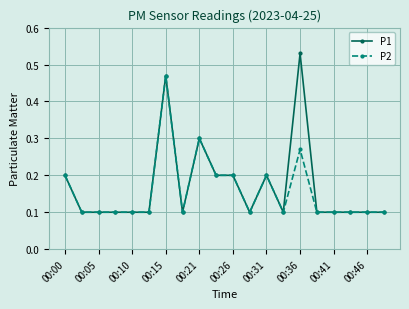

Which series has the largest total across all categories?

P1